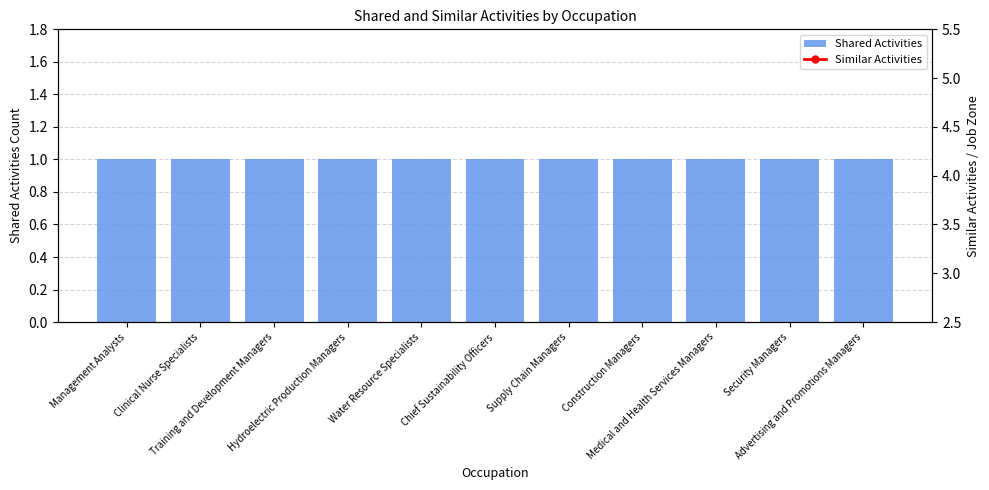

Is the value of Shared Activities at Advertising and Promotions Managers greater than the value of Similar Activities at Management Analysts?

No